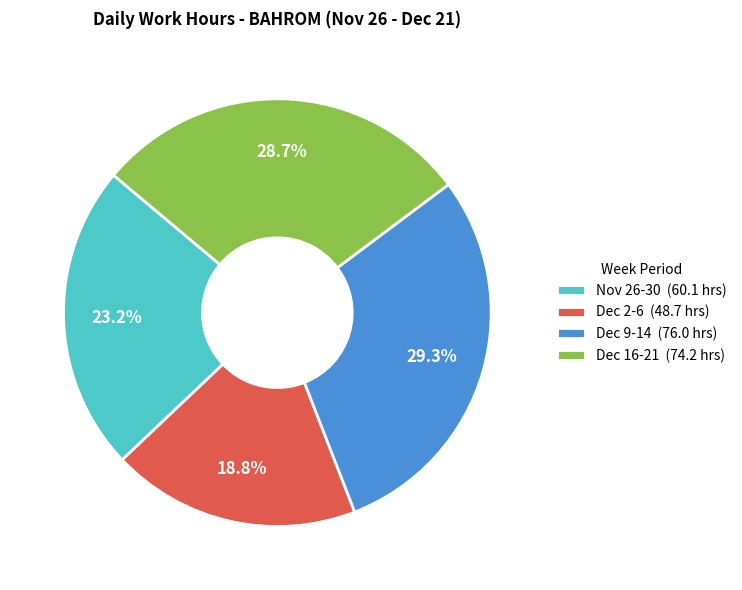

Is there any slice that represents more than half of the pie?

No